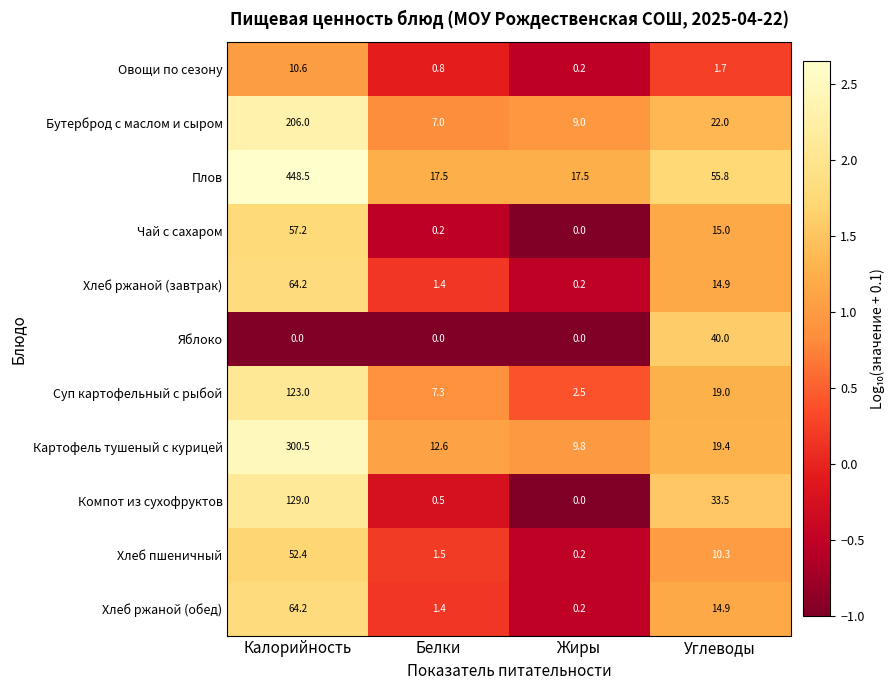

Which series has the largest total across all categories?

Плов